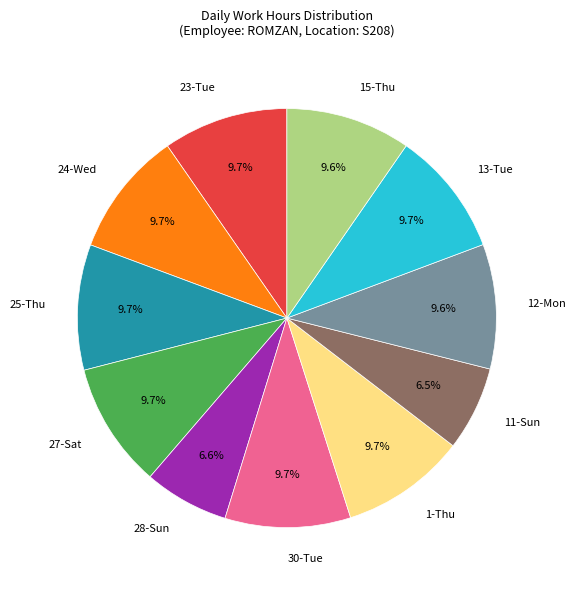

Approximately how many times larger is the value at 24-Wed compared to 23-Tue?

1.0